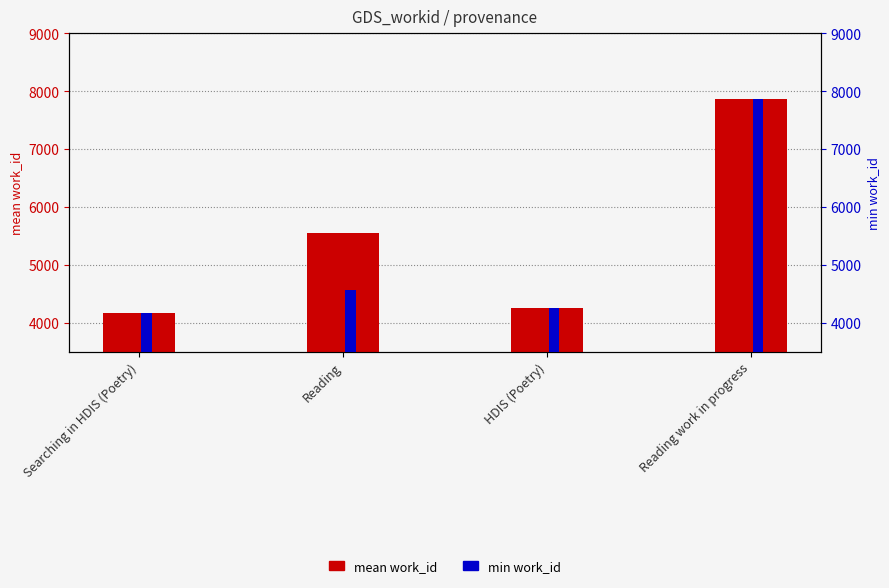

Is it true that min work_id equals 5983.0 at Searching in HDIS (Poetry)?

False